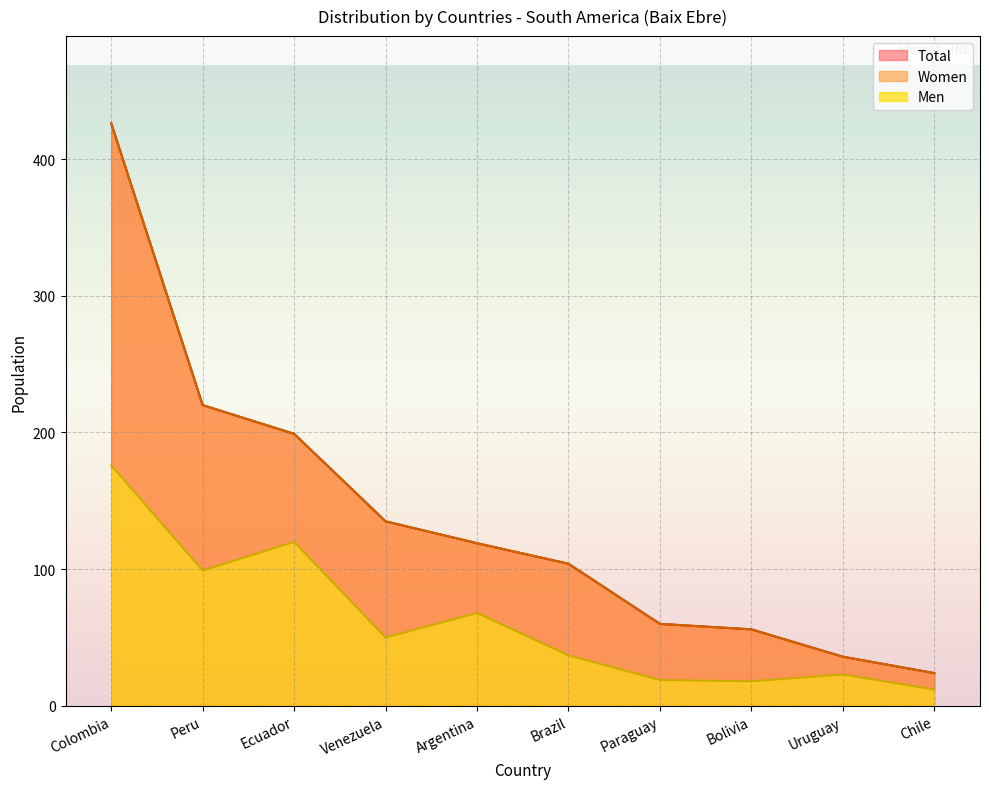

How many categories are shown in the chart?

10